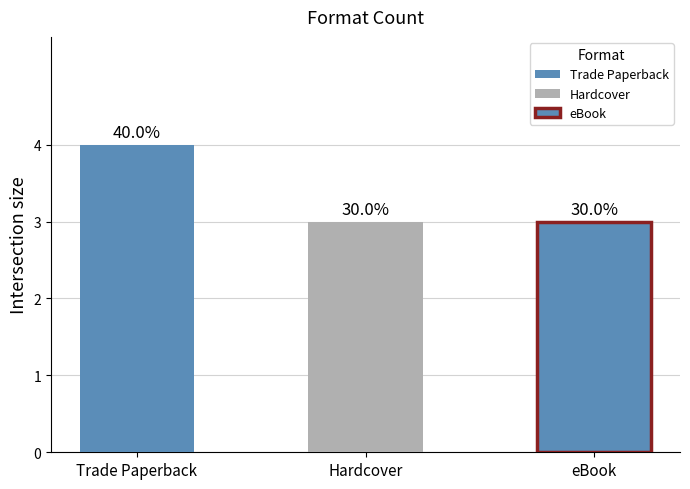

Reading left to right, what are all the values shown in this chart?

Trade Paperback=4	Hardcover=3	eBook=3